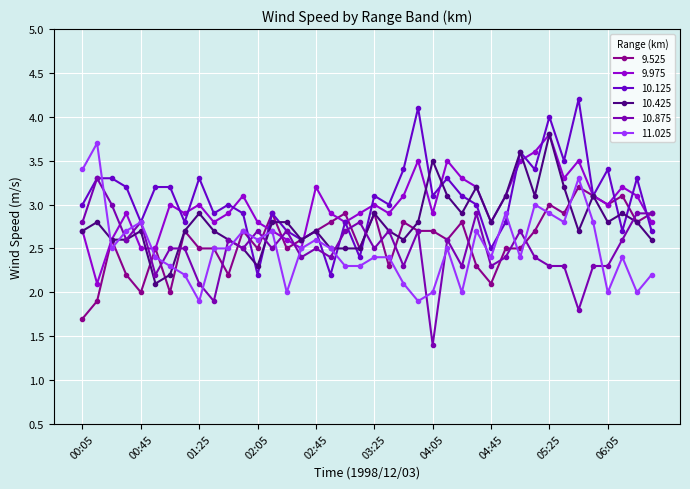

Where is the first local minimum for 9.525?

00:45